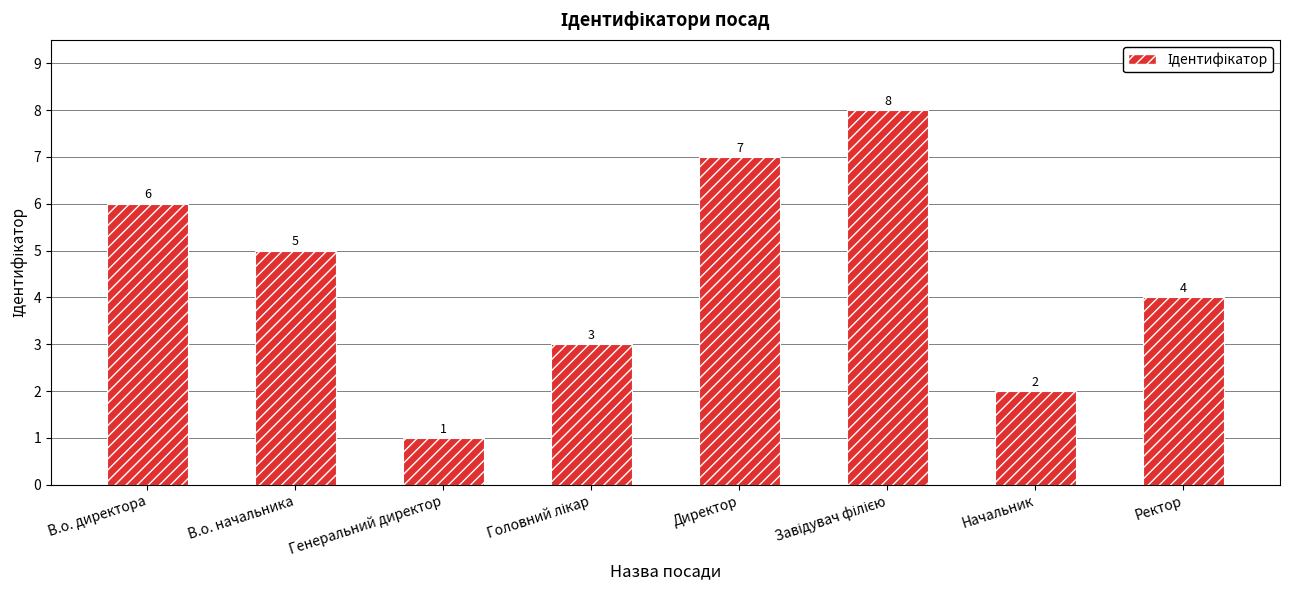

Where does the data first go above 5?

В.о. директора